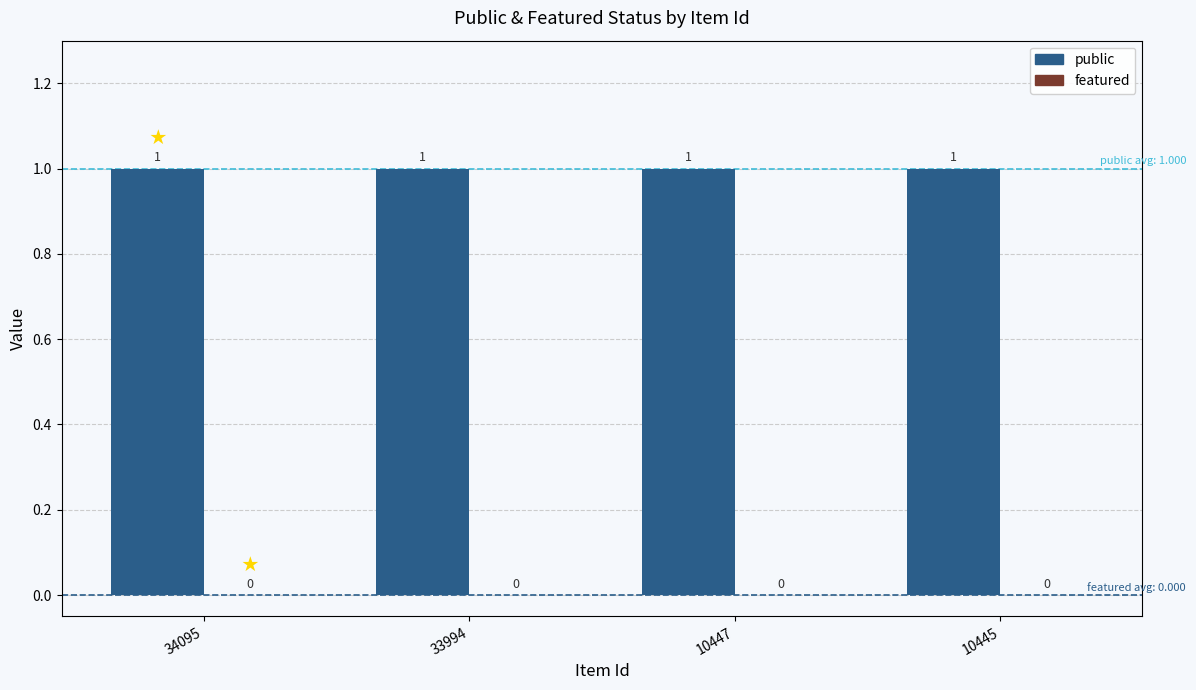

Reading left to right, transcribe all the data shown in this chart.

public: 34095=1	33994=1	10447=1	10445=1
featured: 34095=0	33994=0	10447=0	10445=0